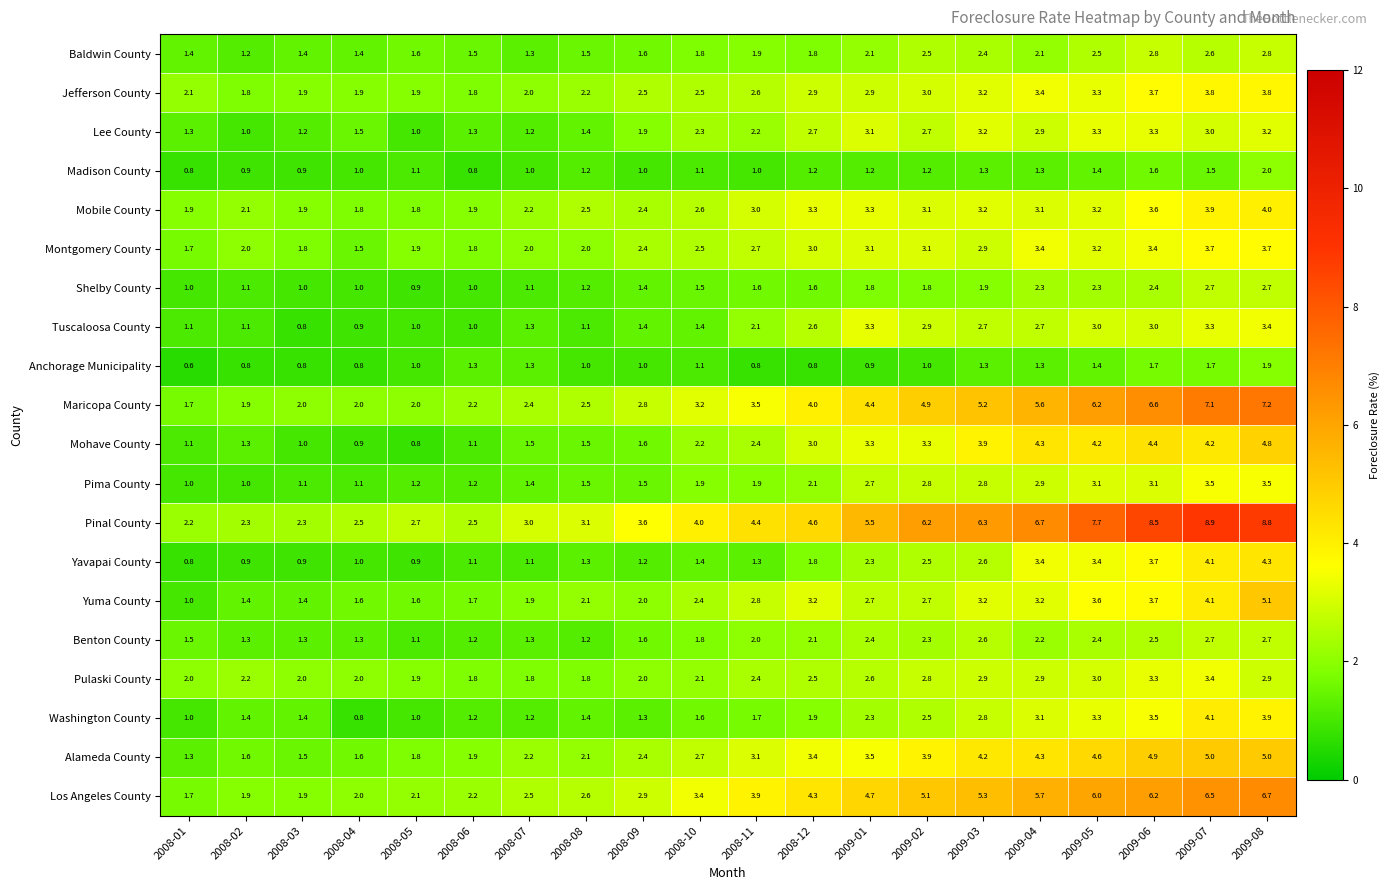

The Los Angeles County series shows 2.5 at 2008-07. True or false?

True